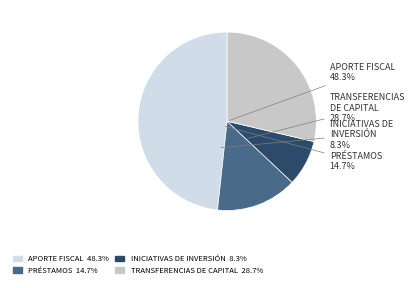

How many segments does this pie chart have?

4